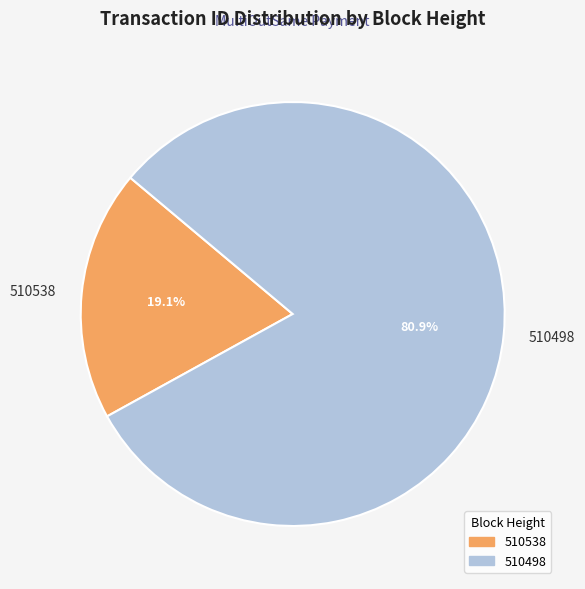

To the nearest percent, what is the average slice percentage?

50%